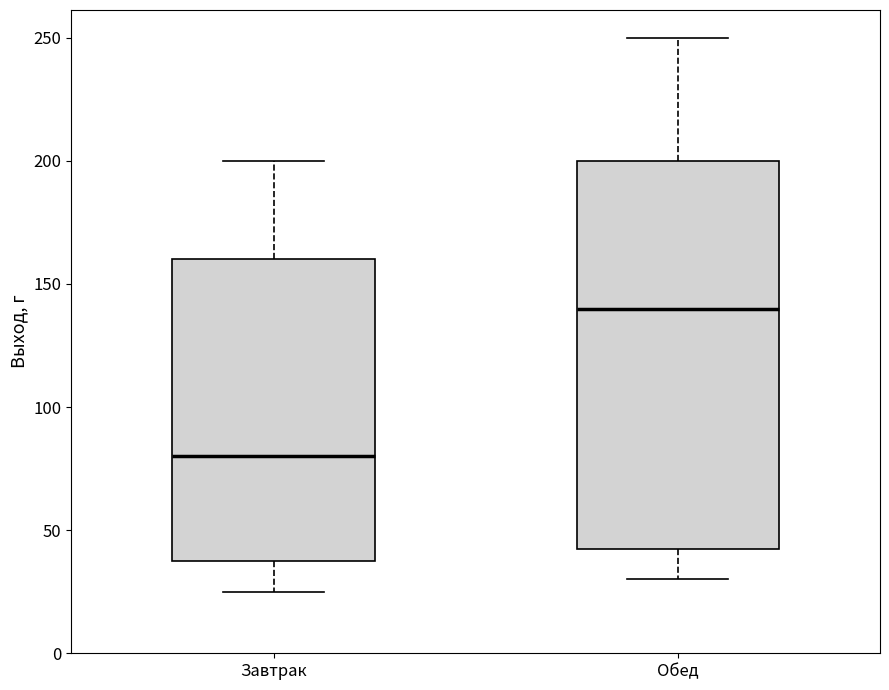

Where does the upper whisker of the box for Завтрак end on the y-axis? The values are not printed on the chart, so give them approximately, as read against the axis.

200